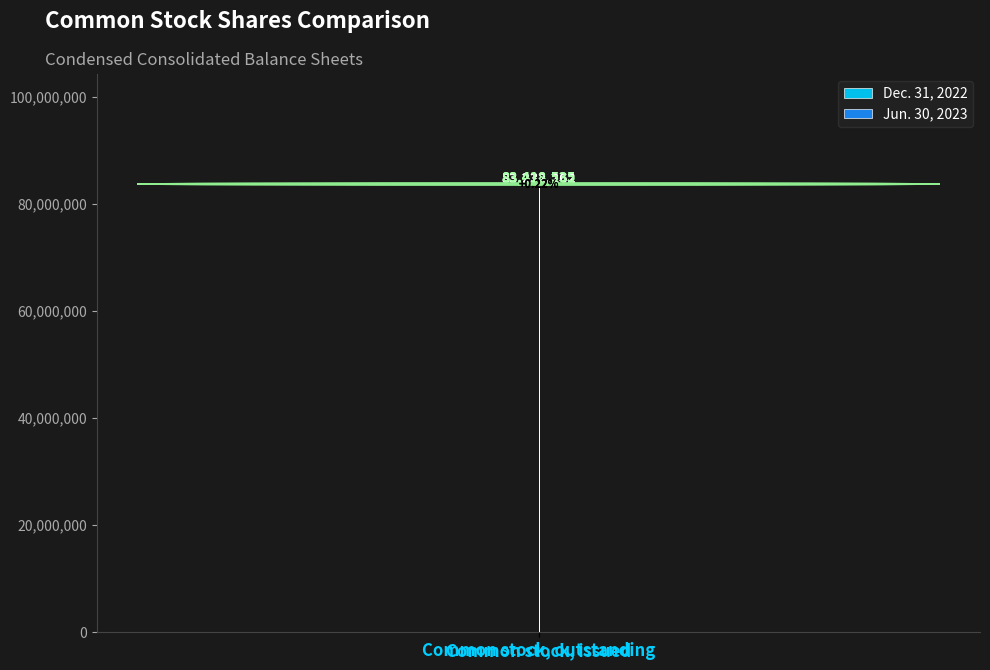

How many distinct data groups are displayed?

2